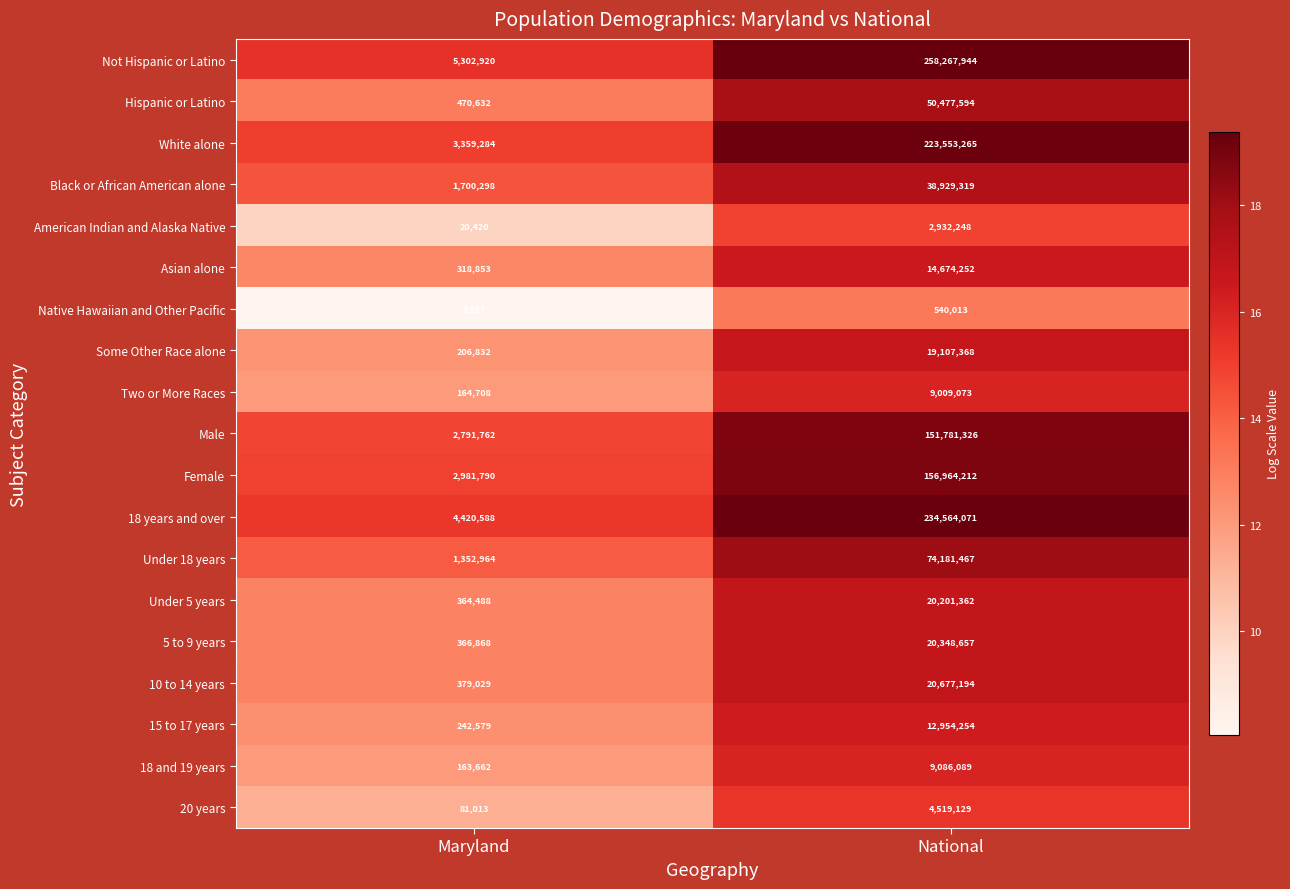

Which series has the largest range (max minus min)?

Not Hispanic or Latino